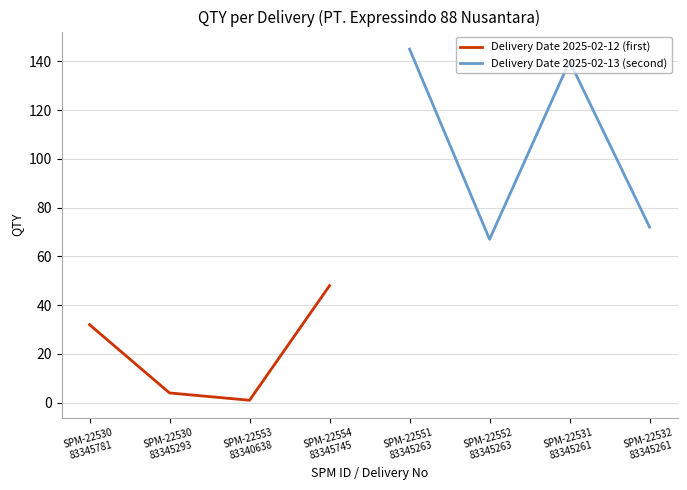

True or false: Delivery Date 2025-02-13 (second) and Delivery Date 2025-02-12 (first) cross at least once.

False